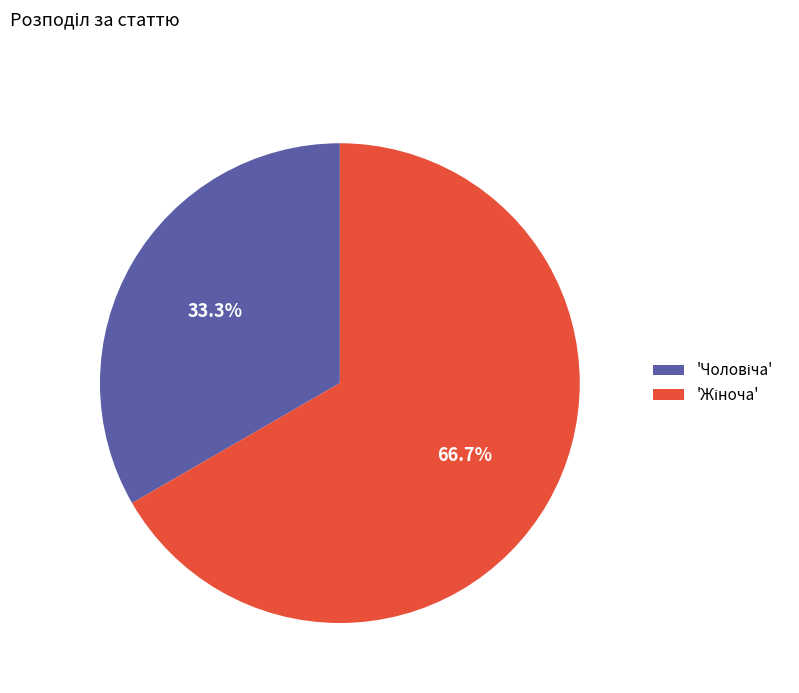

Does any single category account for the majority?

Yes